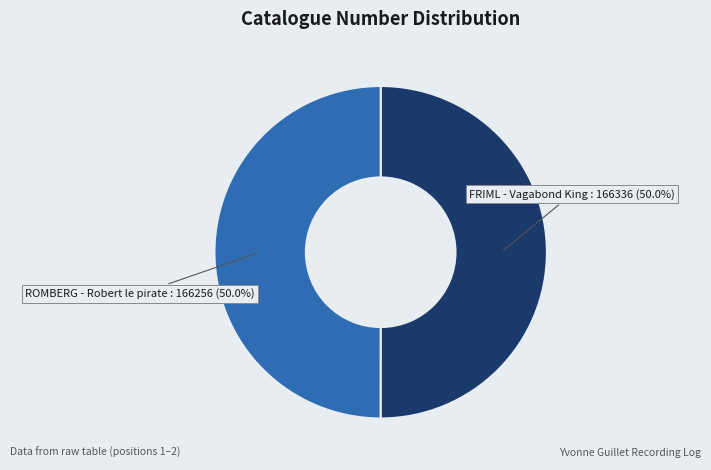

What is the ratio of the value at FRIML - Vagabond King to the value at ROMBERG - Robert le pirate?

1.0